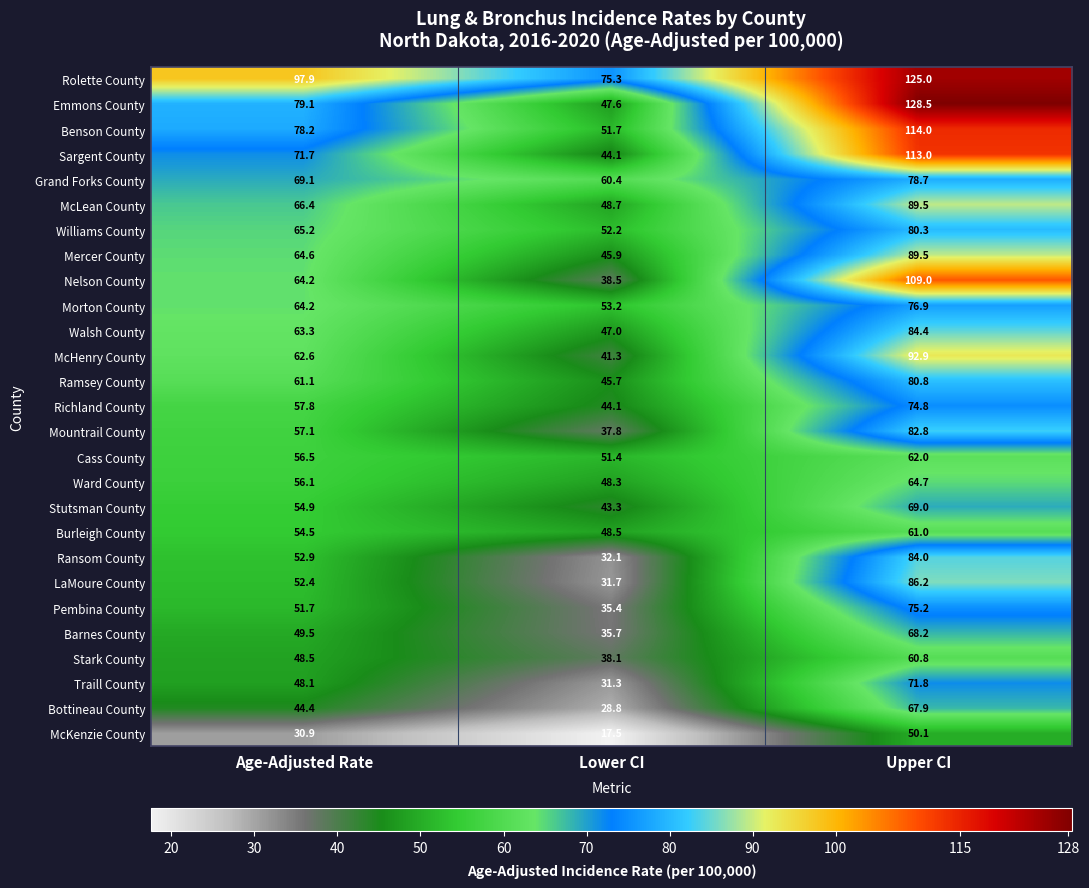

Which series has the widest spread of values?

Emmons County